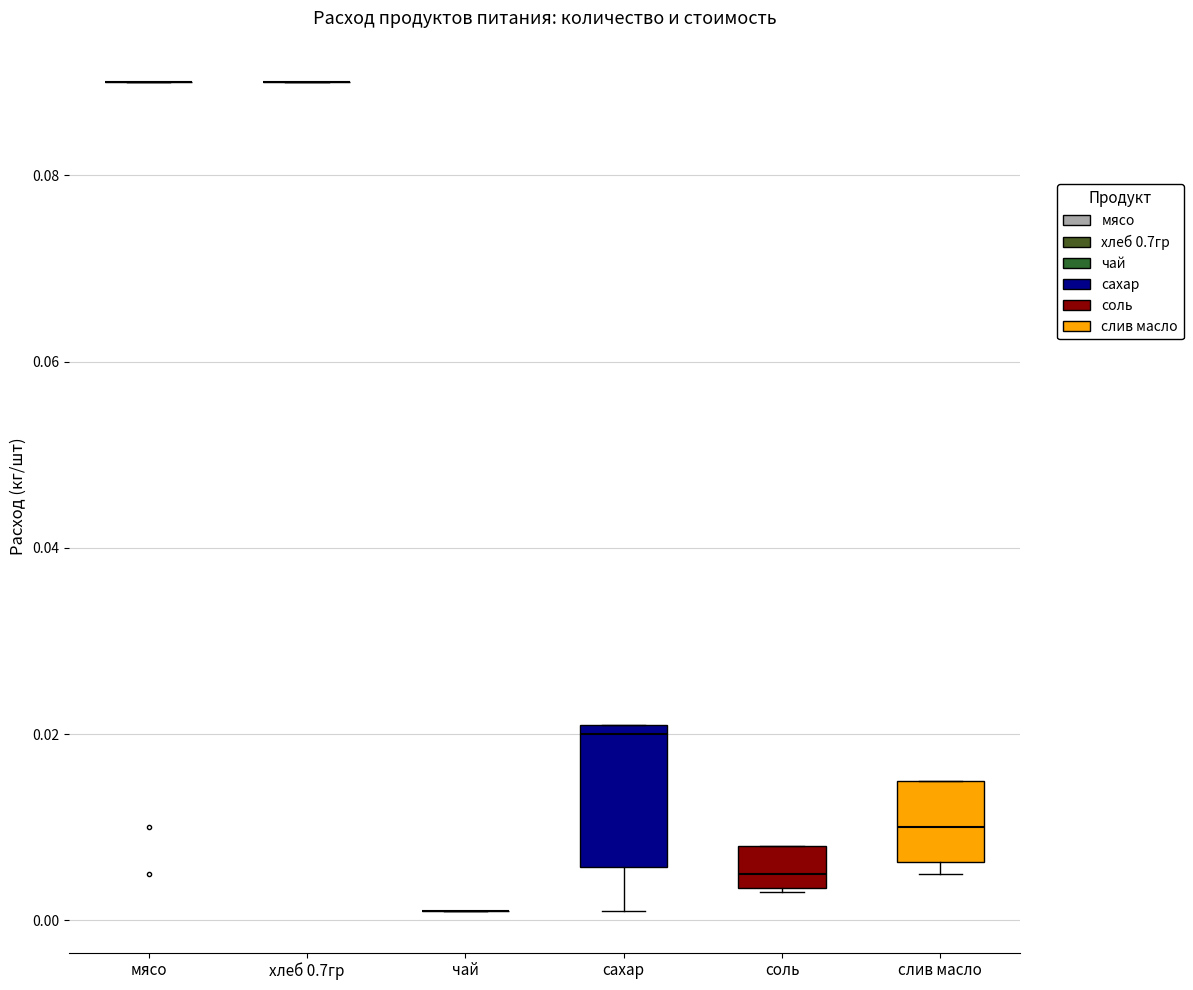

Reading left to right, transcribe this box plot: for each box, give where its median line is, the range the box spans, and where its two whiskers end, as read against the y-axis. The values are not printed on the chart, so give them approximately, as read against the axis.

мясо: box collapsed to a line at 0.090, whiskers 0.090 to 0.090
хлеб 0.7гр: box collapsed to a line at 0.090, whiskers 0.090 to 0.090
чай: box collapsed to a line at 0.002, whiskers 0.002 to 0.002
сахар: median 0.020, box 0.006 to 0.022, whiskers 0.002 to 0.022
соль: median 0.006, box 0.004 to 0.008, whiskers 0.004 to 0.008
слив масло: median 0.010, box 0.006 to 0.016, whiskers 0.006 (just below the box's lower edge) to 0.016